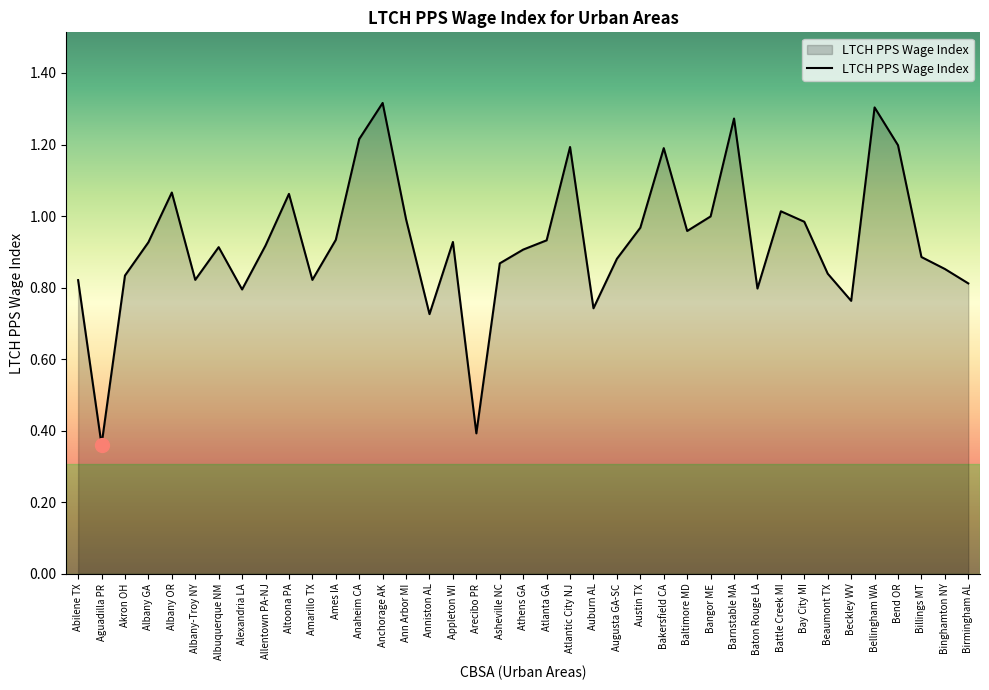

Which label corresponds to the smallest value in the chart?

Aguadilla PR